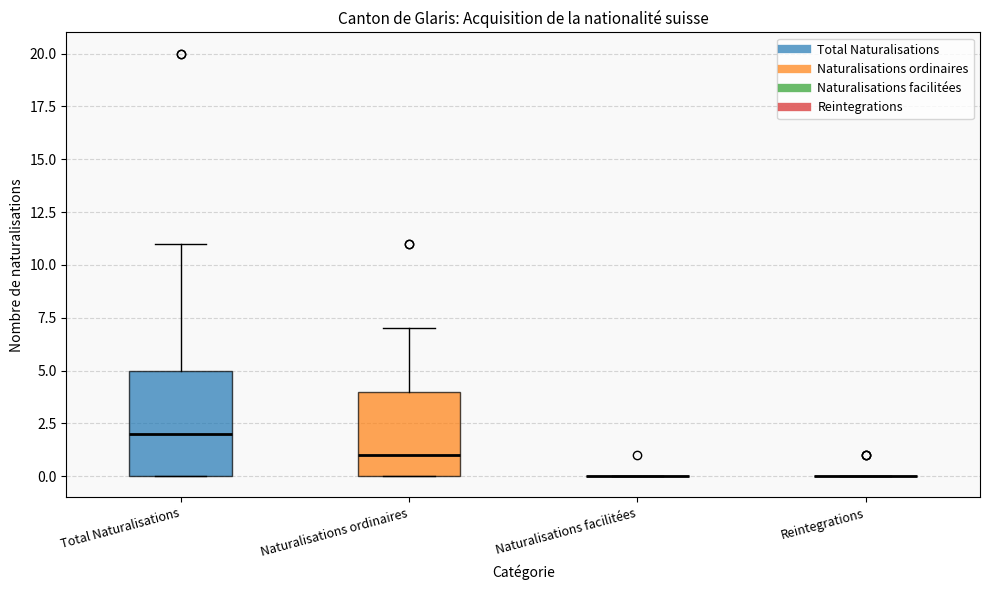

Which box is the tallest, from its lower edge to its upper edge?

Total Naturalisations